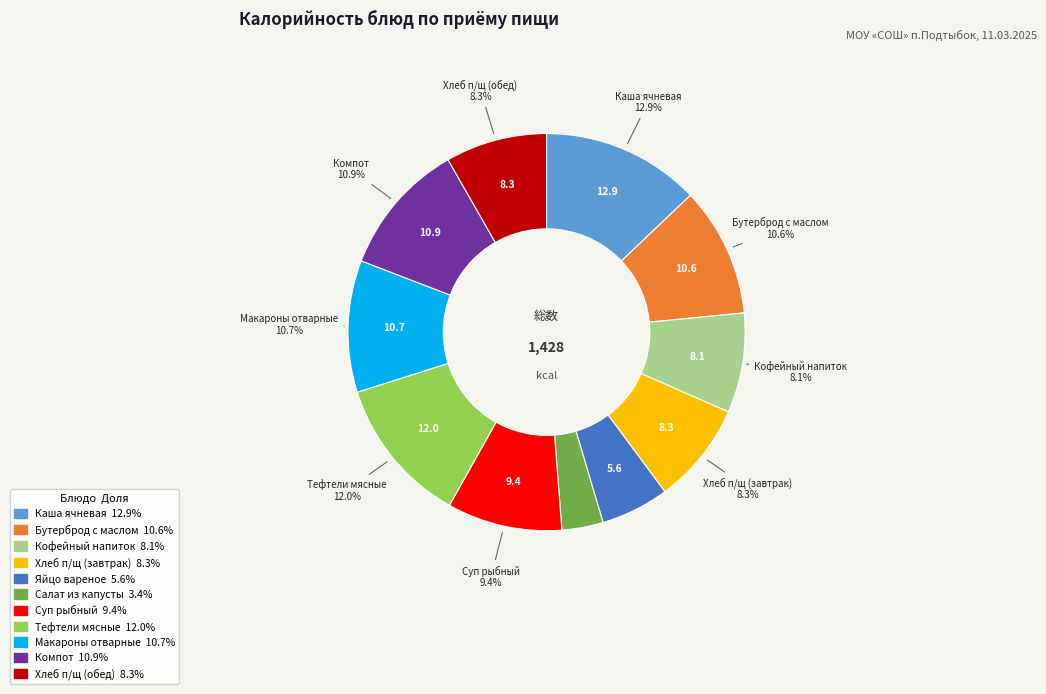

Does any single category account for the majority?

No